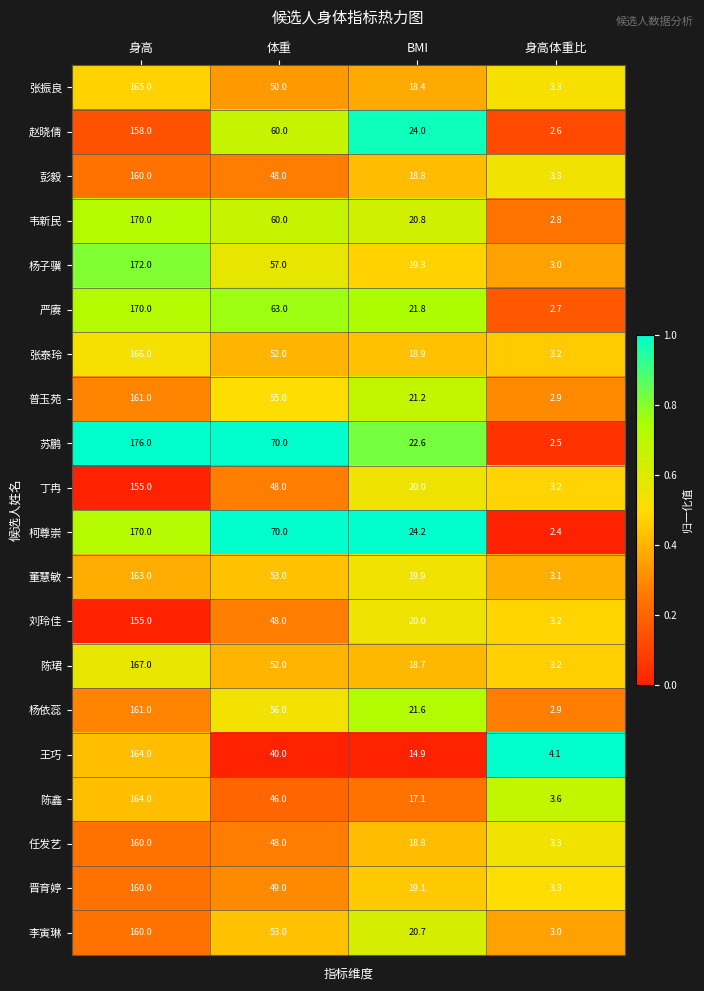

What is the maximum value for 陈珺?

167.0